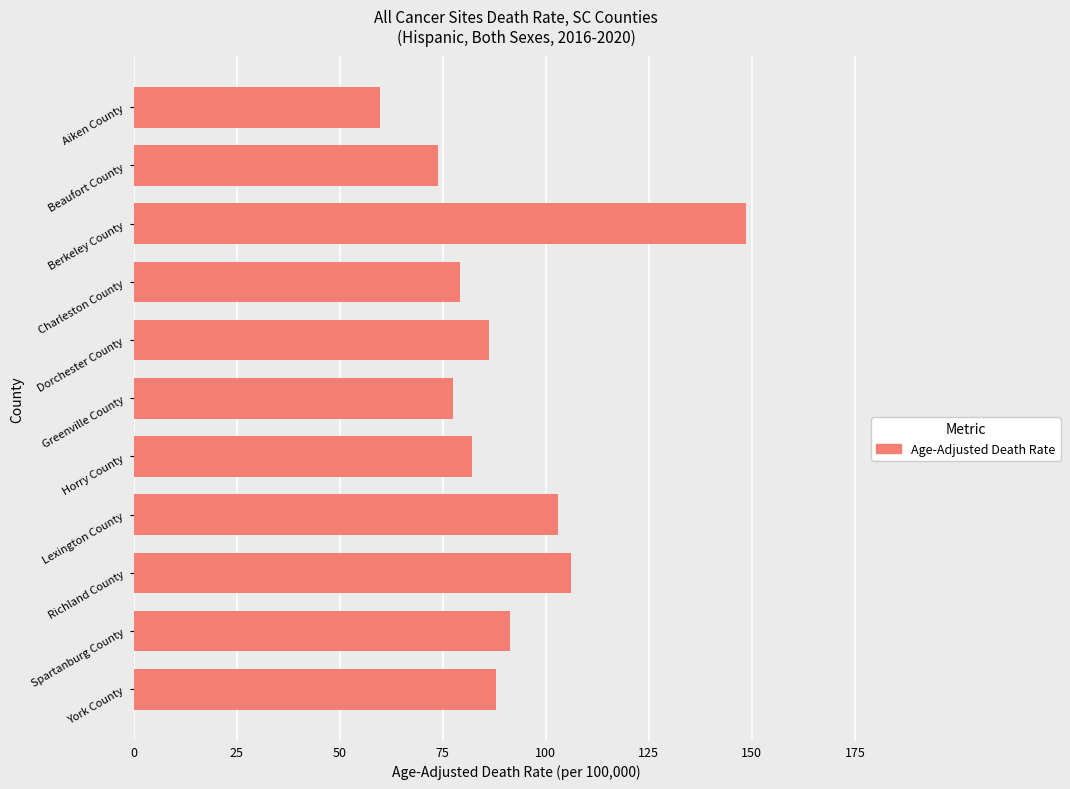

Which label corresponds to the smallest value in the chart?

Aiken County